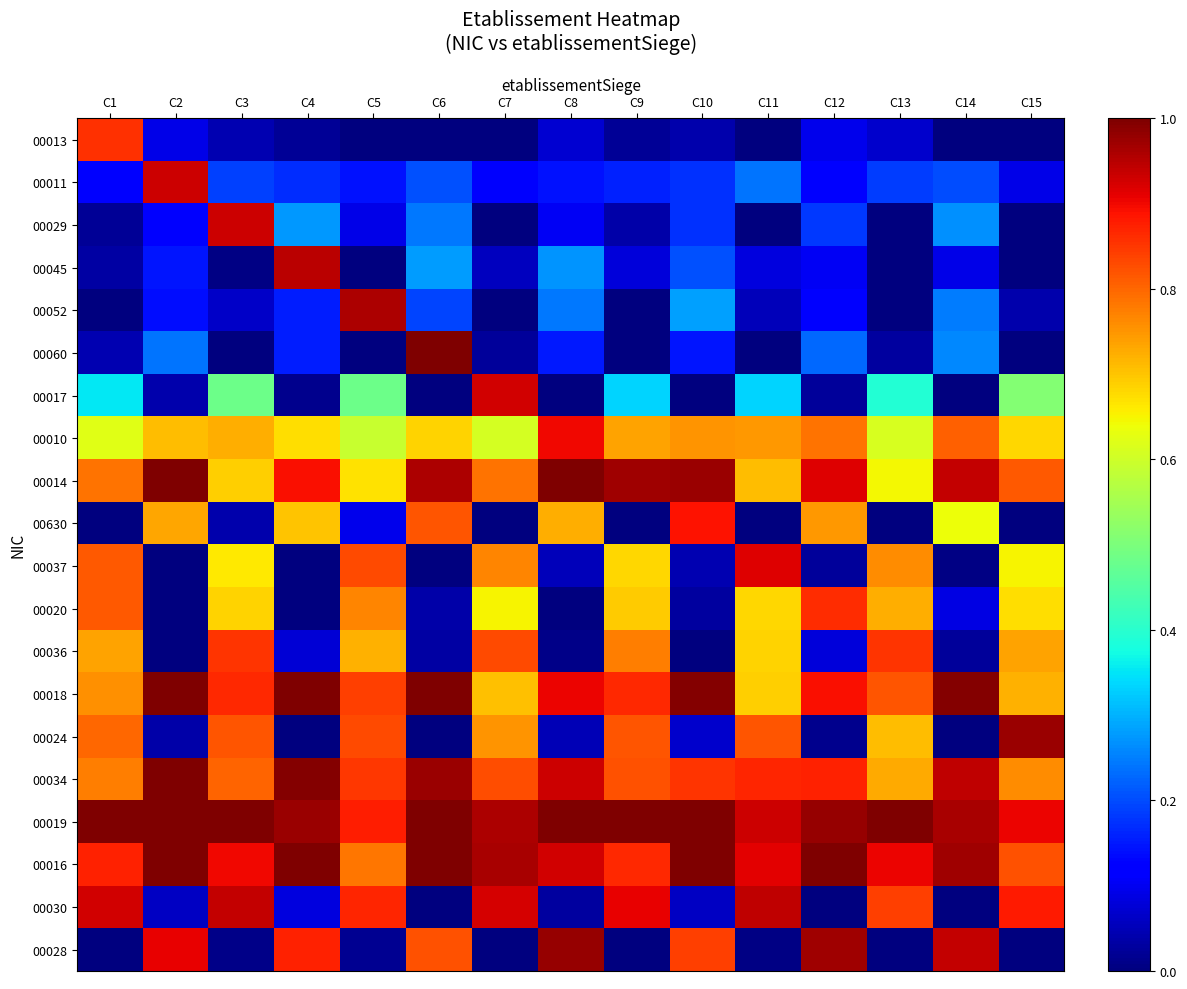

What is the total value across all series at C7?

9.9